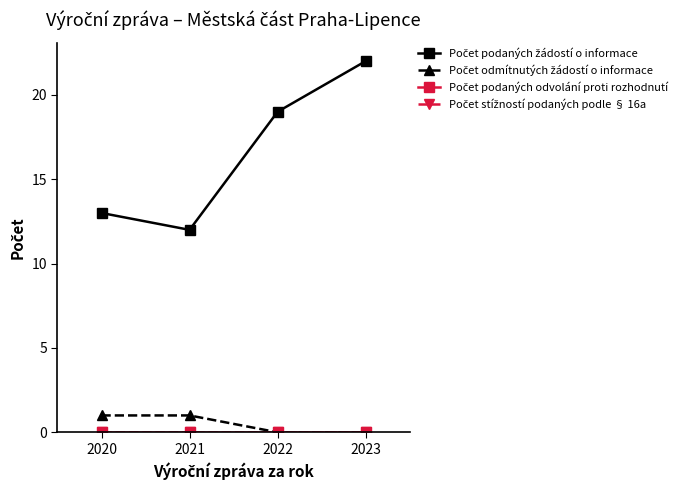

Which series has the largest total across all categories?

Počet podaných žádostí o informace